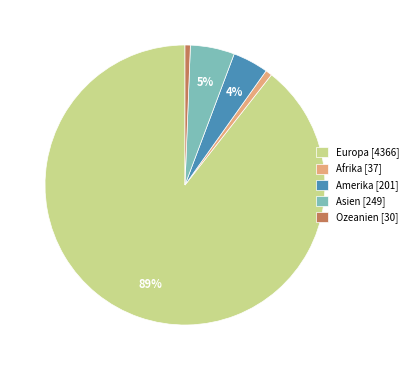

Is it true that Ozeanien is 1% of the pie?

True